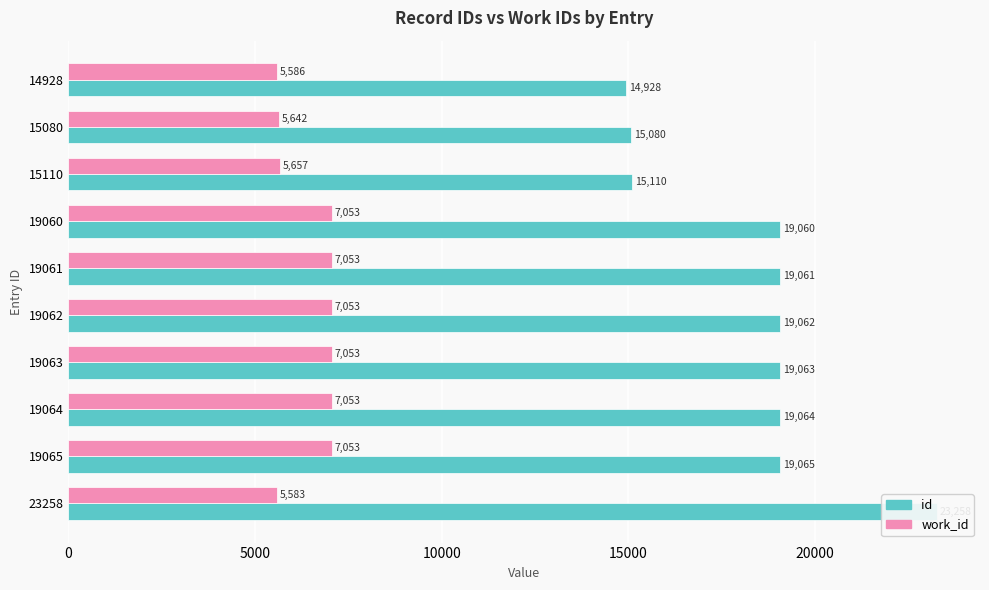

Where does the id series first go above 19062?

19063